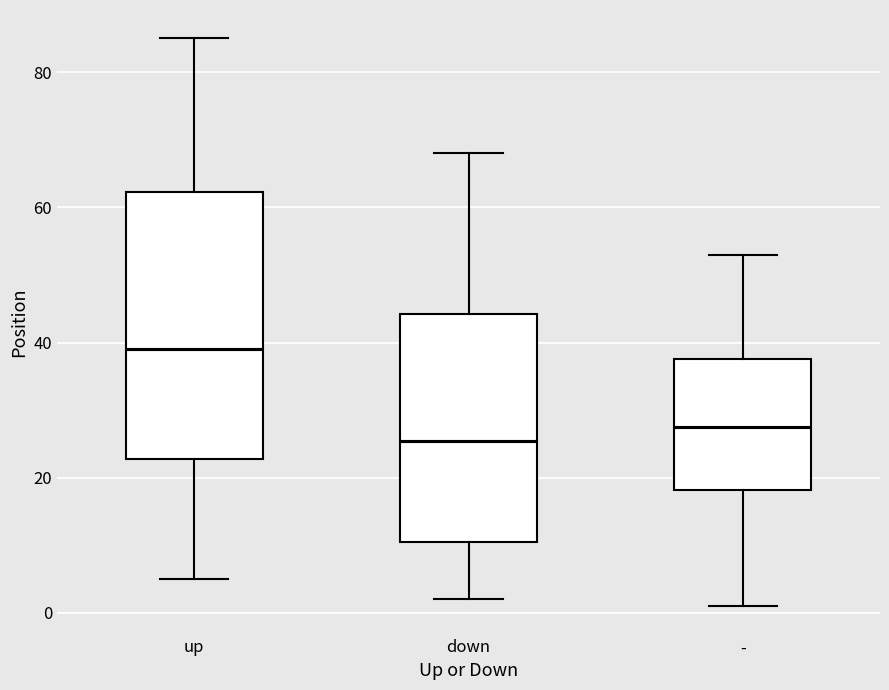

Comparing the boxes themselves (not the whiskers), which one is the tallest?

up